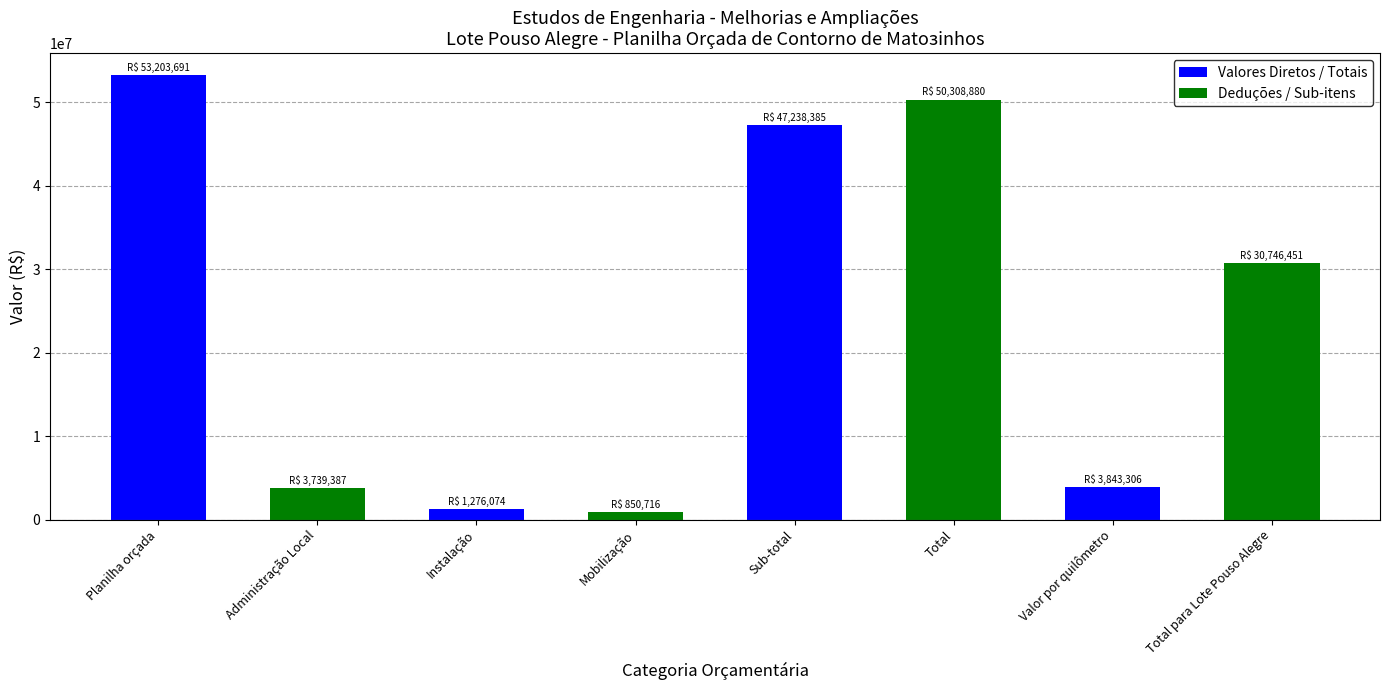

Between Instalação and Total para Lote Pouso Alegre, which is larger?

Total para Lote Pouso Alegre